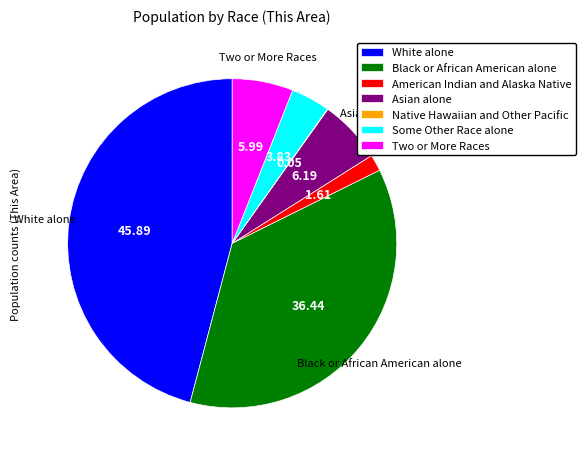

Combined, do American Indian and Alaska Native and Asian alone account for over 50%?

No